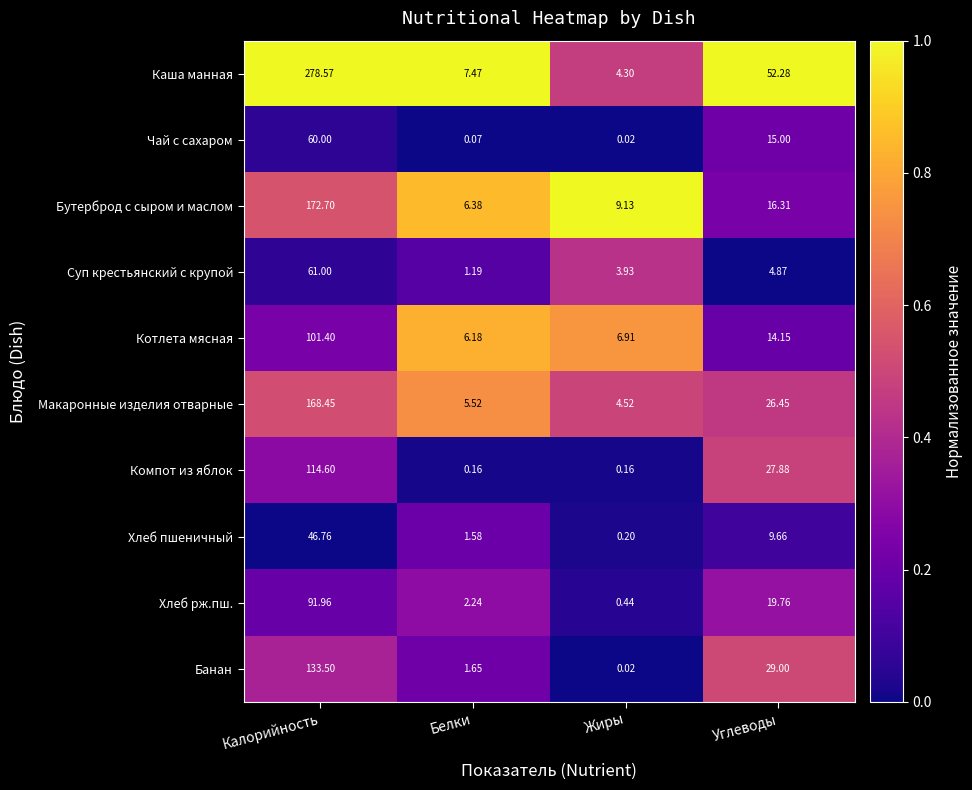

At how many categories does at least one series exceed 0?

4